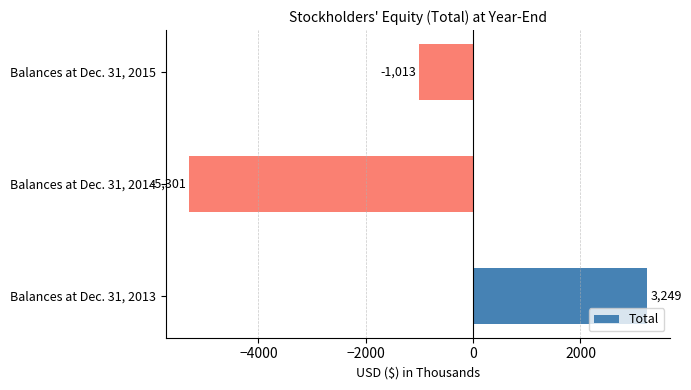

At which category does the chart reach its minimum across all series?

Balances at Dec. 31, 2014